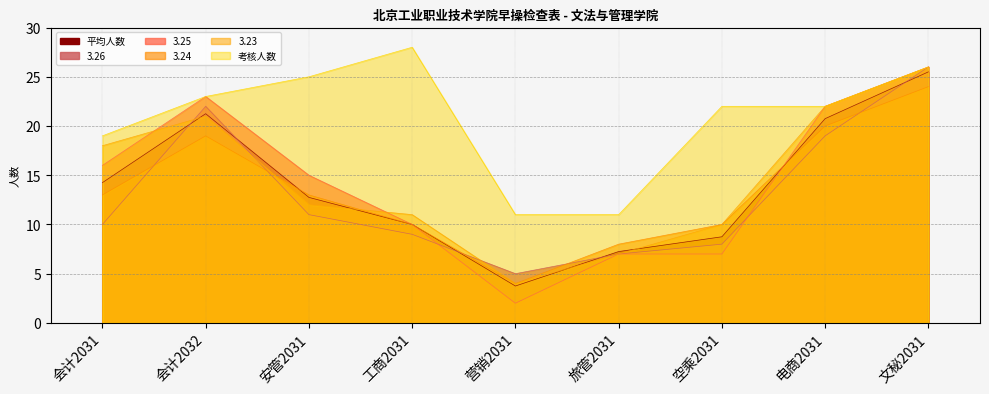

What is the difference between the second highest and second lowest values in the 平均人数 series?

14.0